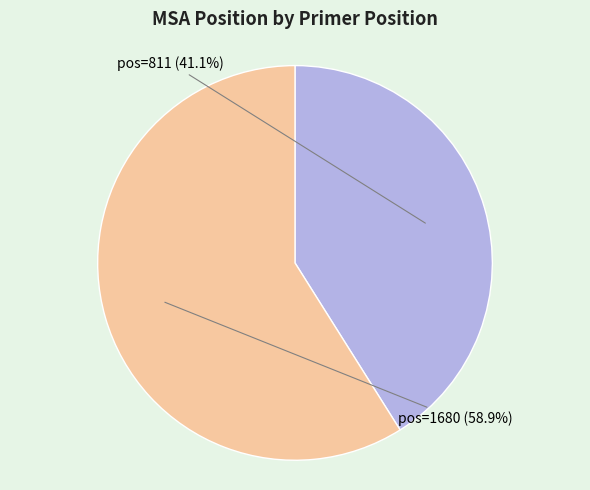

Does any single category account for the majority?

Yes